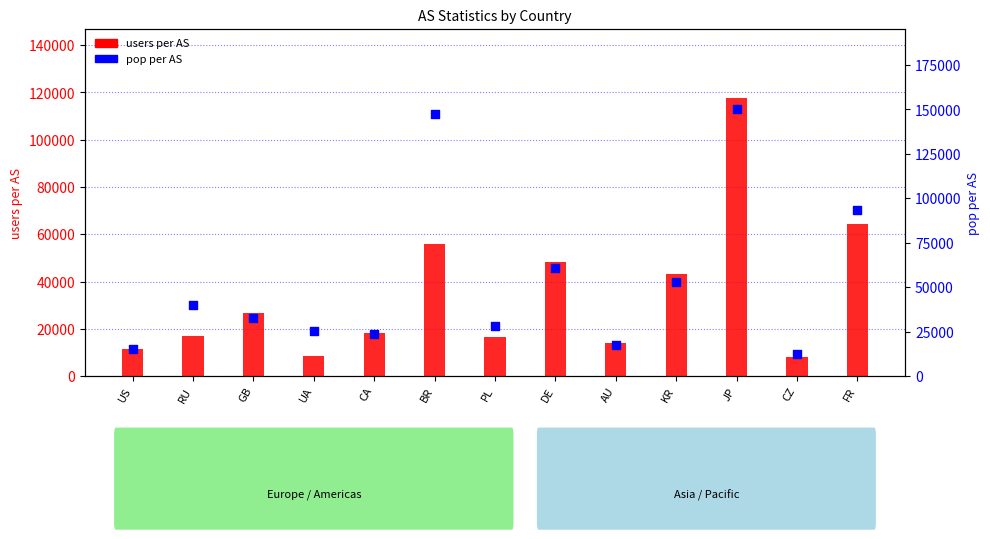

Which series contains the lowest Y value?

users per AS